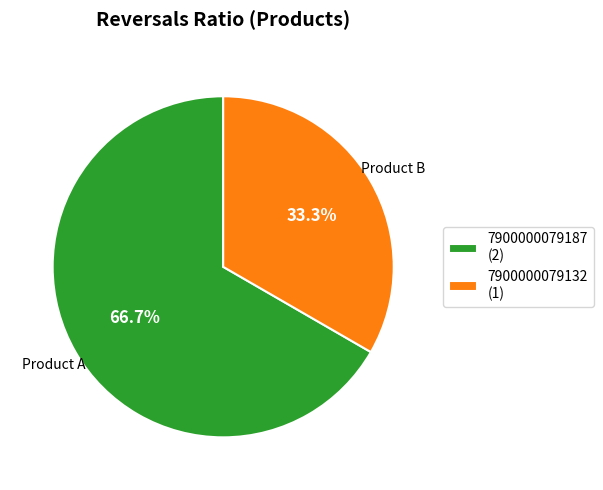

To the nearest percent, what percentage of the pie is 7900000079187?

67%